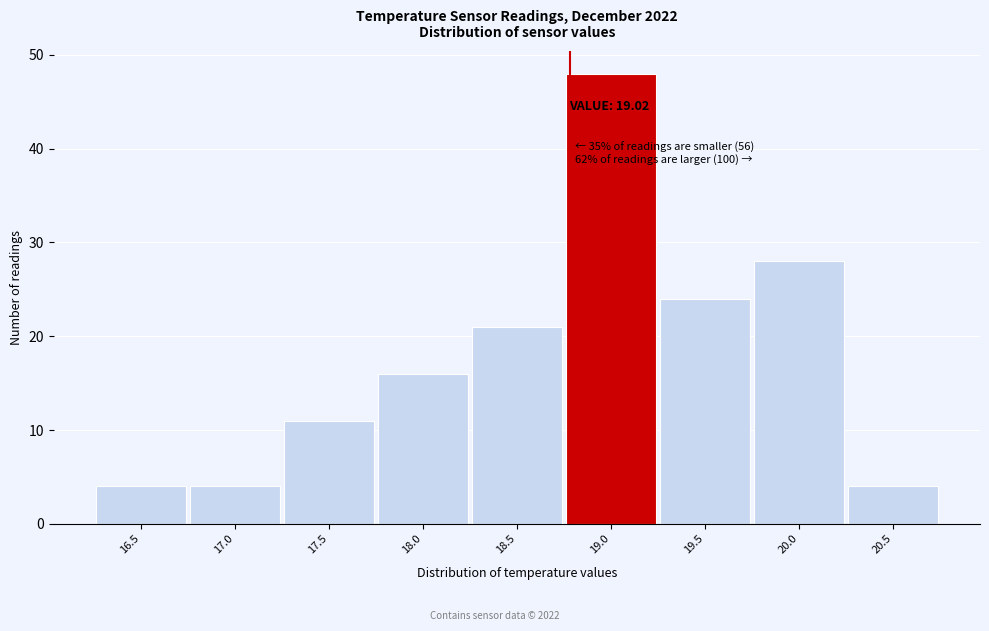

Reading right to left, list all the values displayed in this chart.

4	28	24	48	21	16	11	4	4